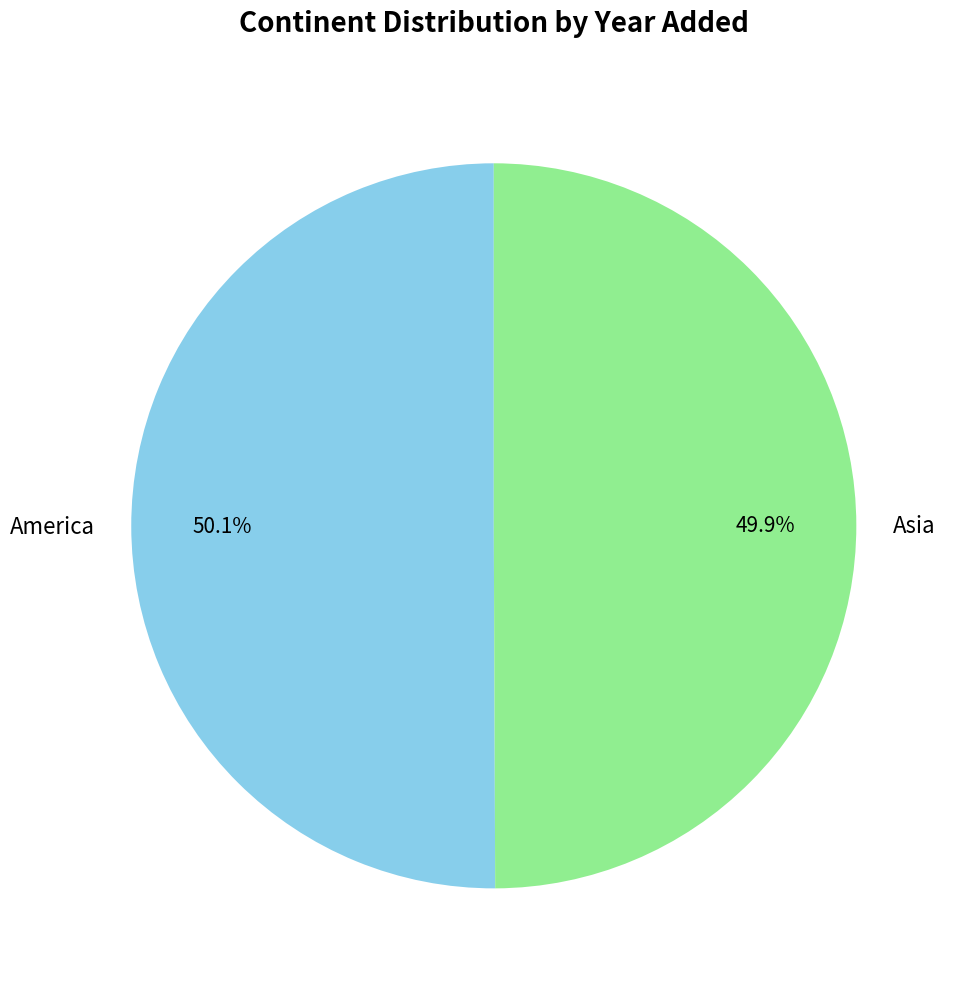

What percentage is the America slice, to the nearest percent?

50%